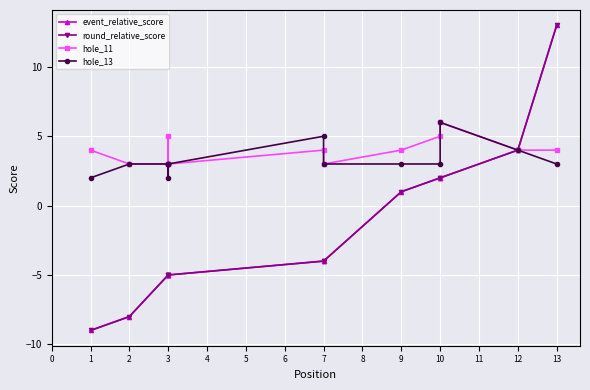

True or false: hole_13 and event_relative_score intersect in this chart.

False